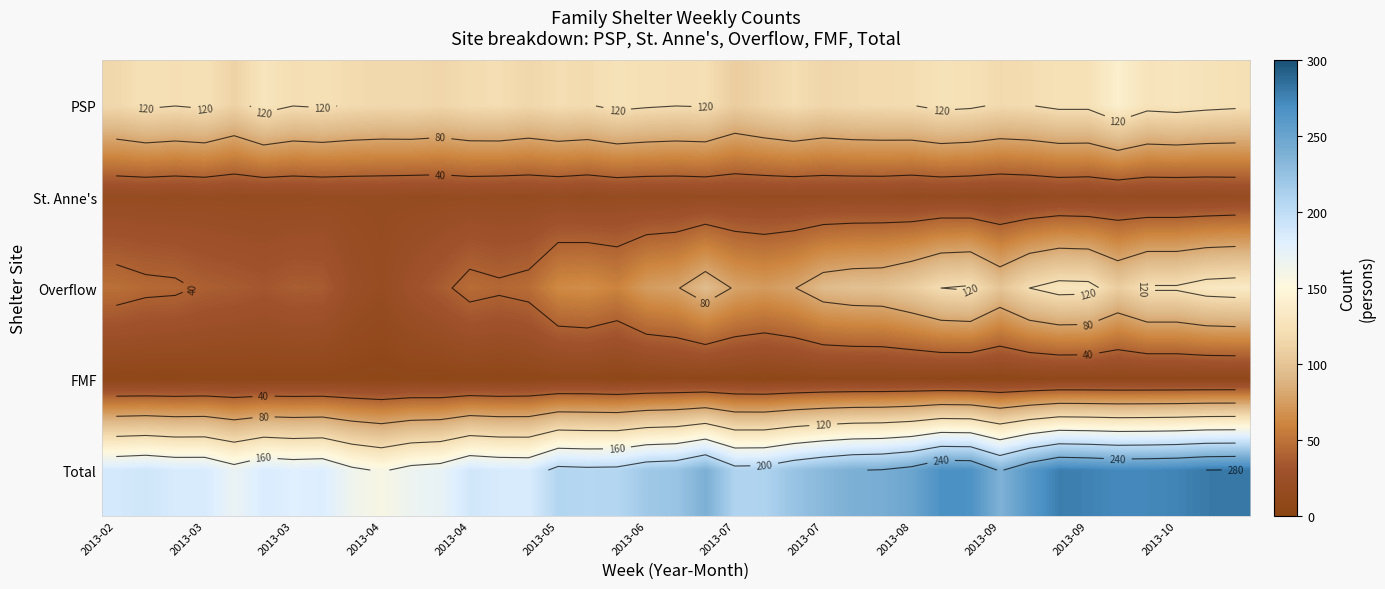

Which series has the largest range (max minus min)?

Total